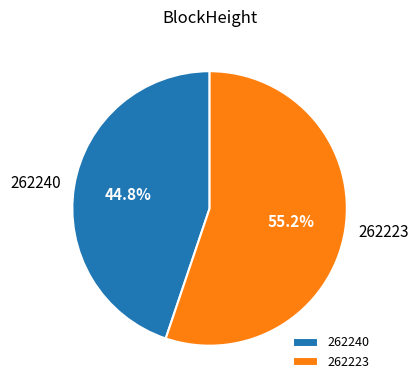

Rank the categories by value from highest to lowest.

262223, 262240